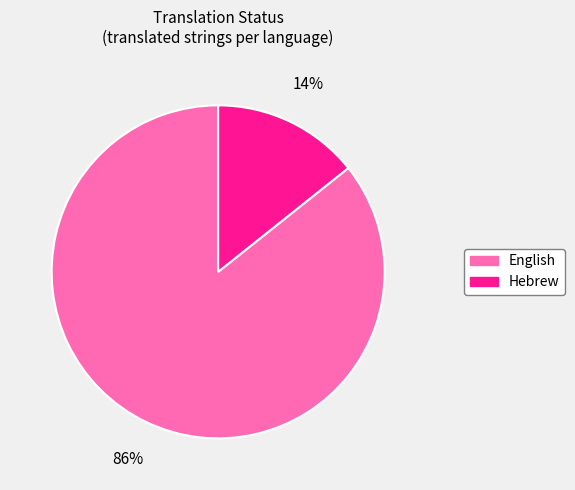

How many segments does this pie chart have?

2